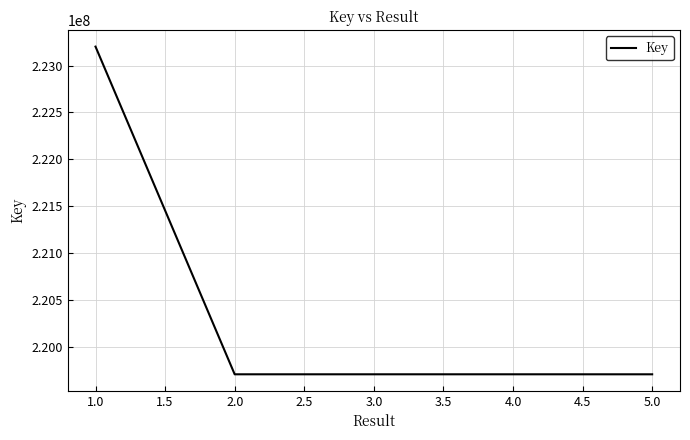

What is the sum of all values?

1102031191